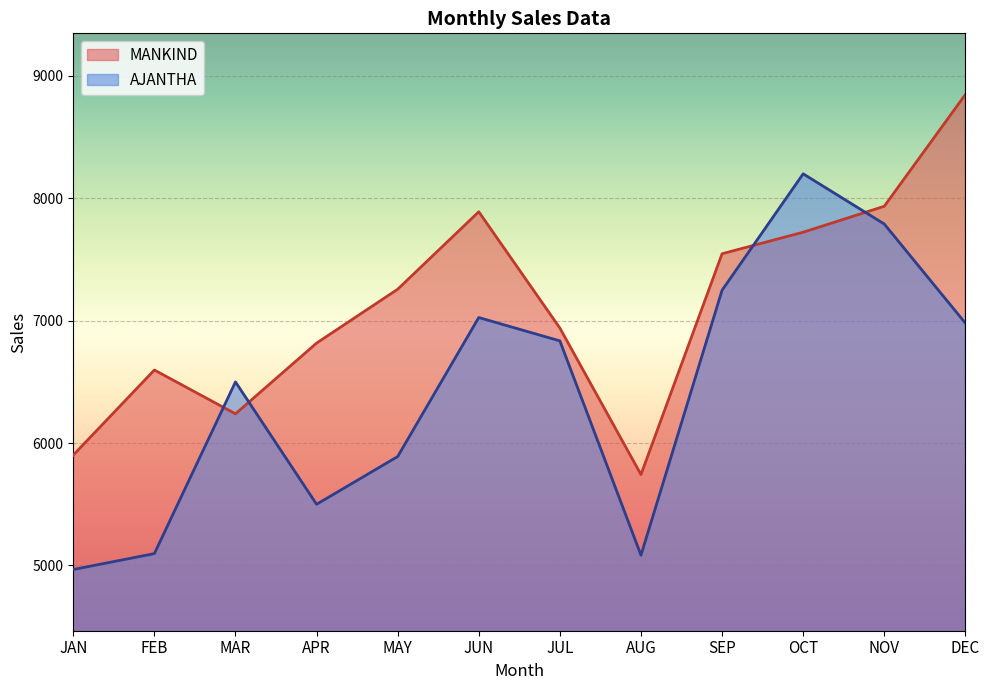

What is the difference between the highest and lowest values at NOV?

145